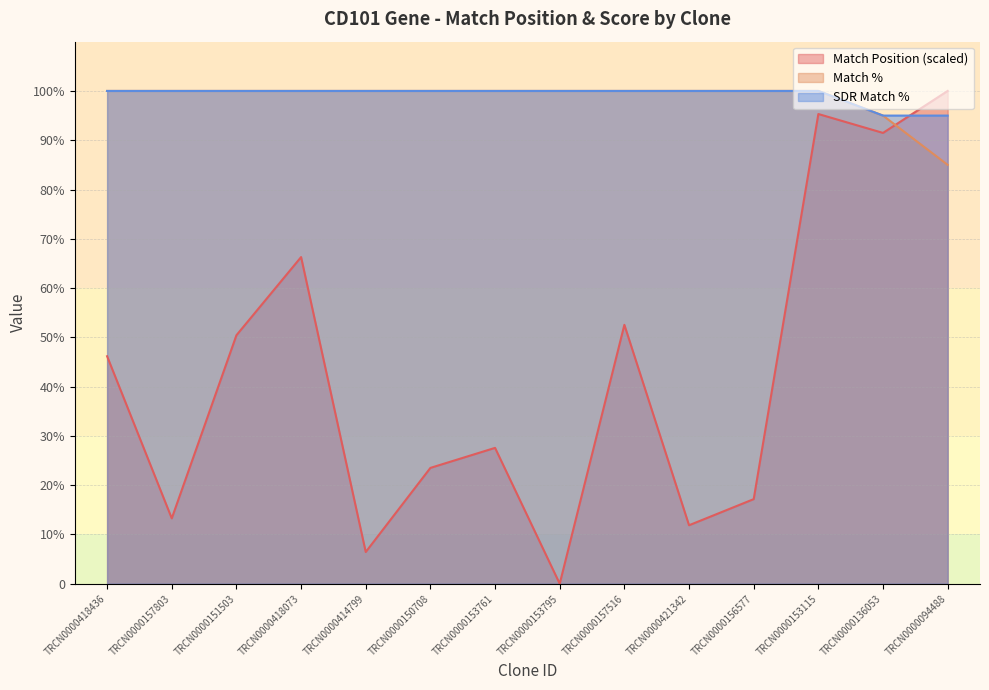

Which series has the largest total across all categories?

SDR Match %